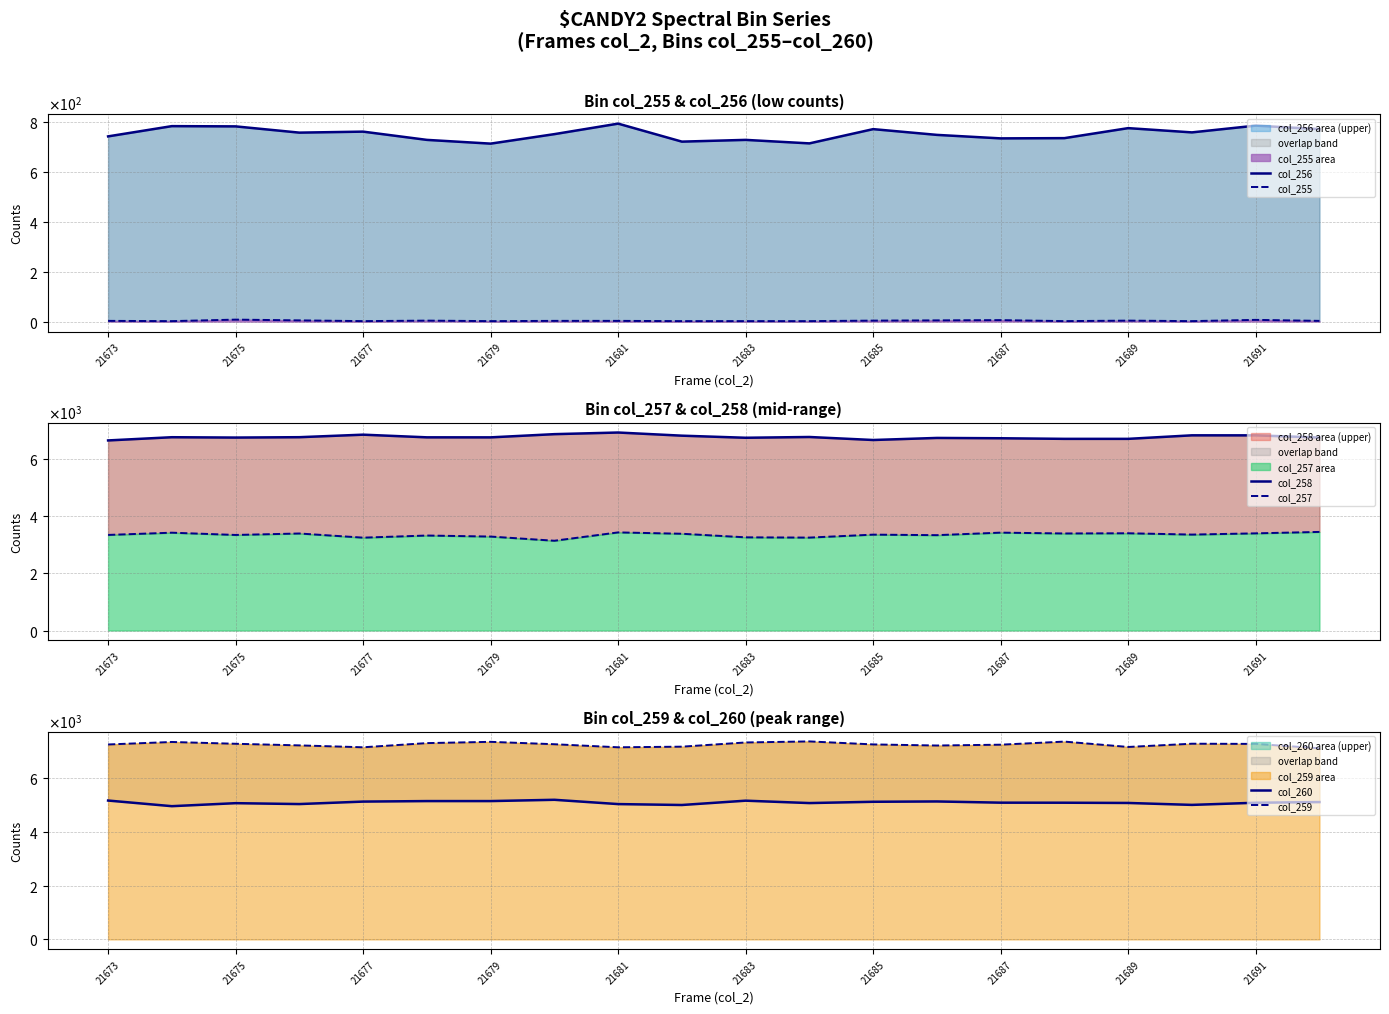

Which series has the largest range (max minus min)?

col_257